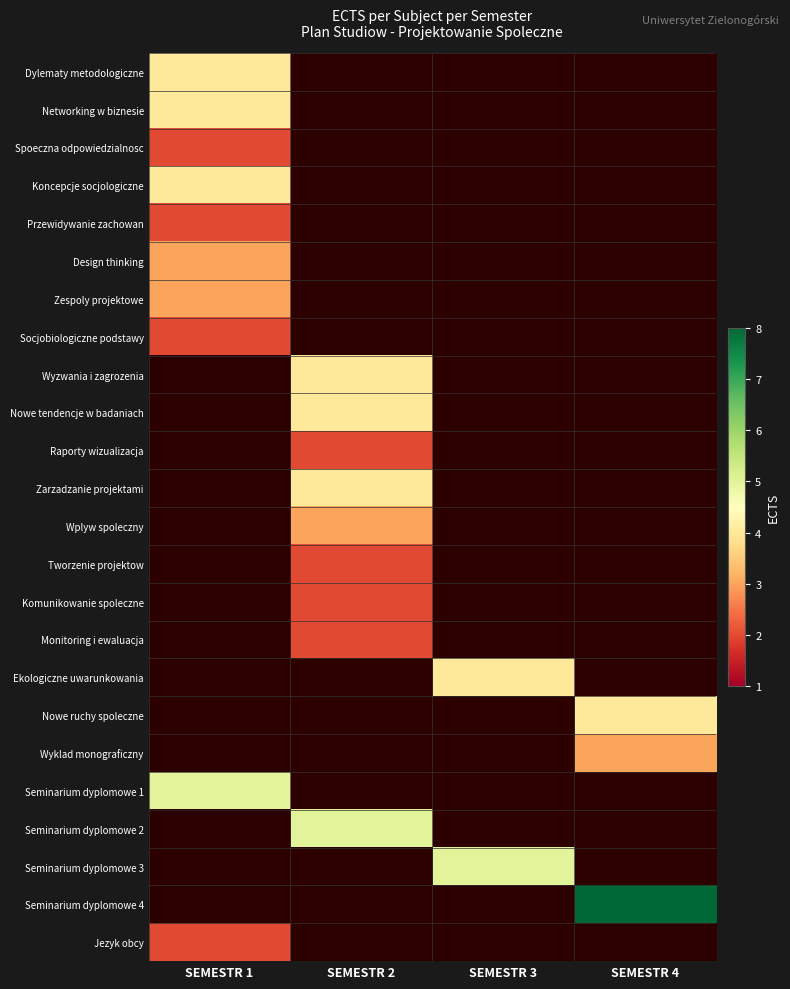

How many data points does each series have?

4